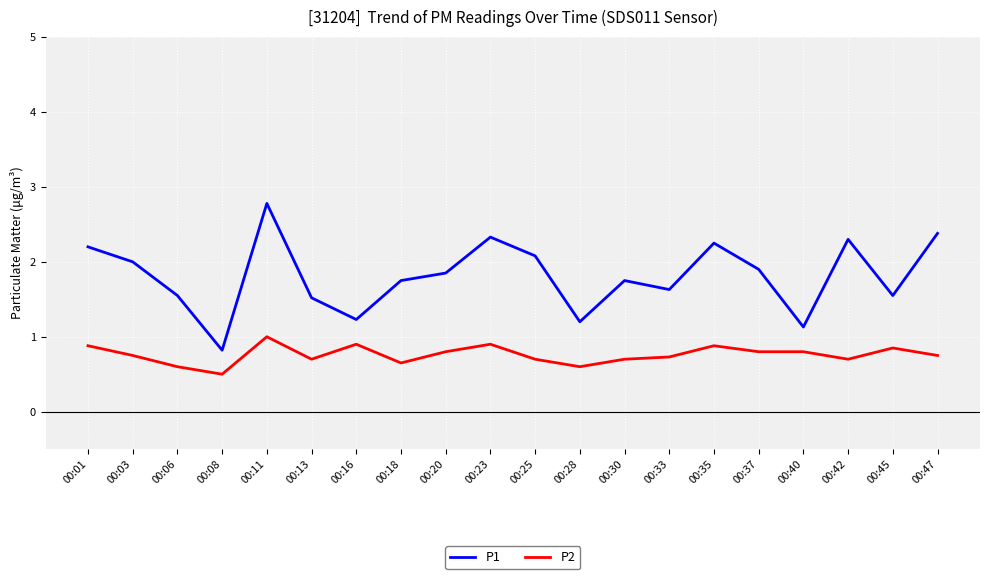

What is the total value across all series at 00:28?

1.8